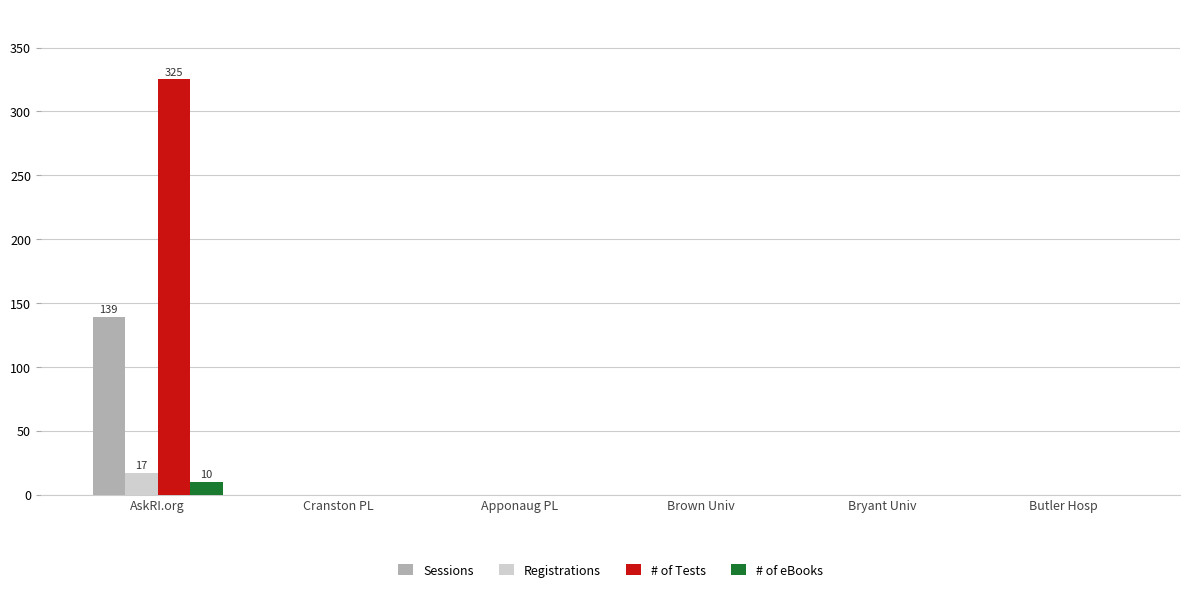

How many groups of bars are there?

6